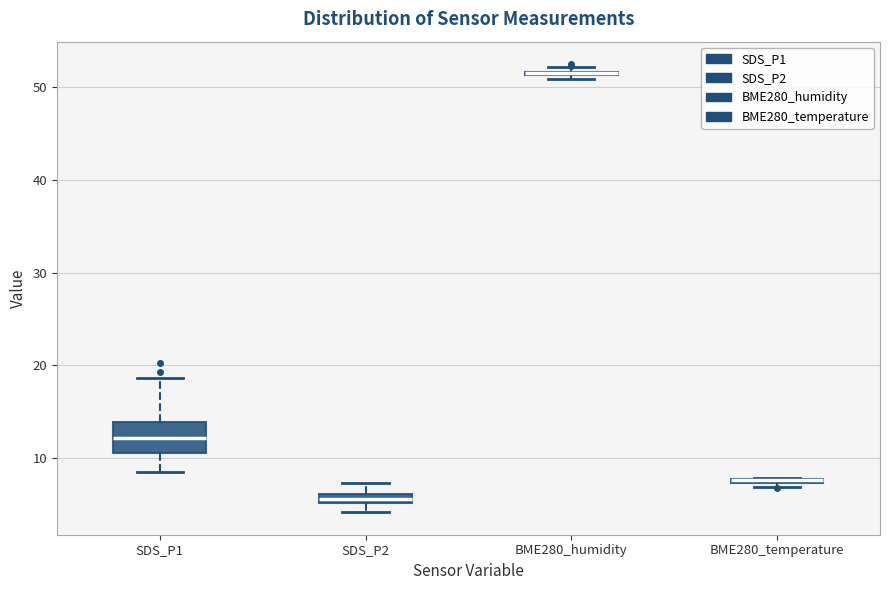

Where is the lower edge of the box for BME280_humidity on the y-axis? The values are not printed on the chart, so give them approximately, as read against the axis.

51